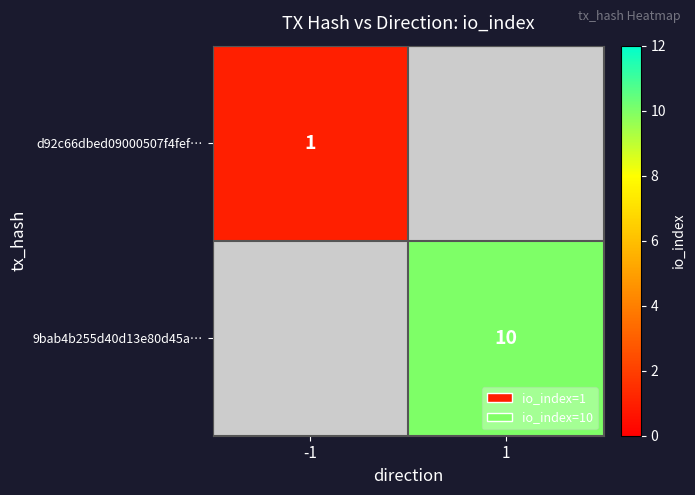

Is it true that 9bab4b255d40d13e80d45a… equals 10 at 1?

True